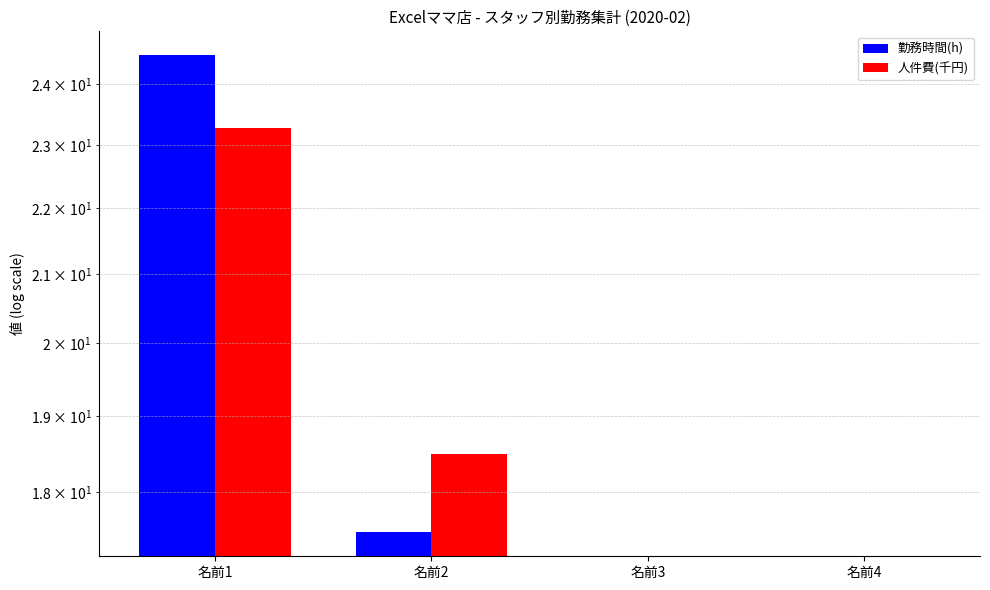

How many data points in 人件費(千円) are less than 18?

2